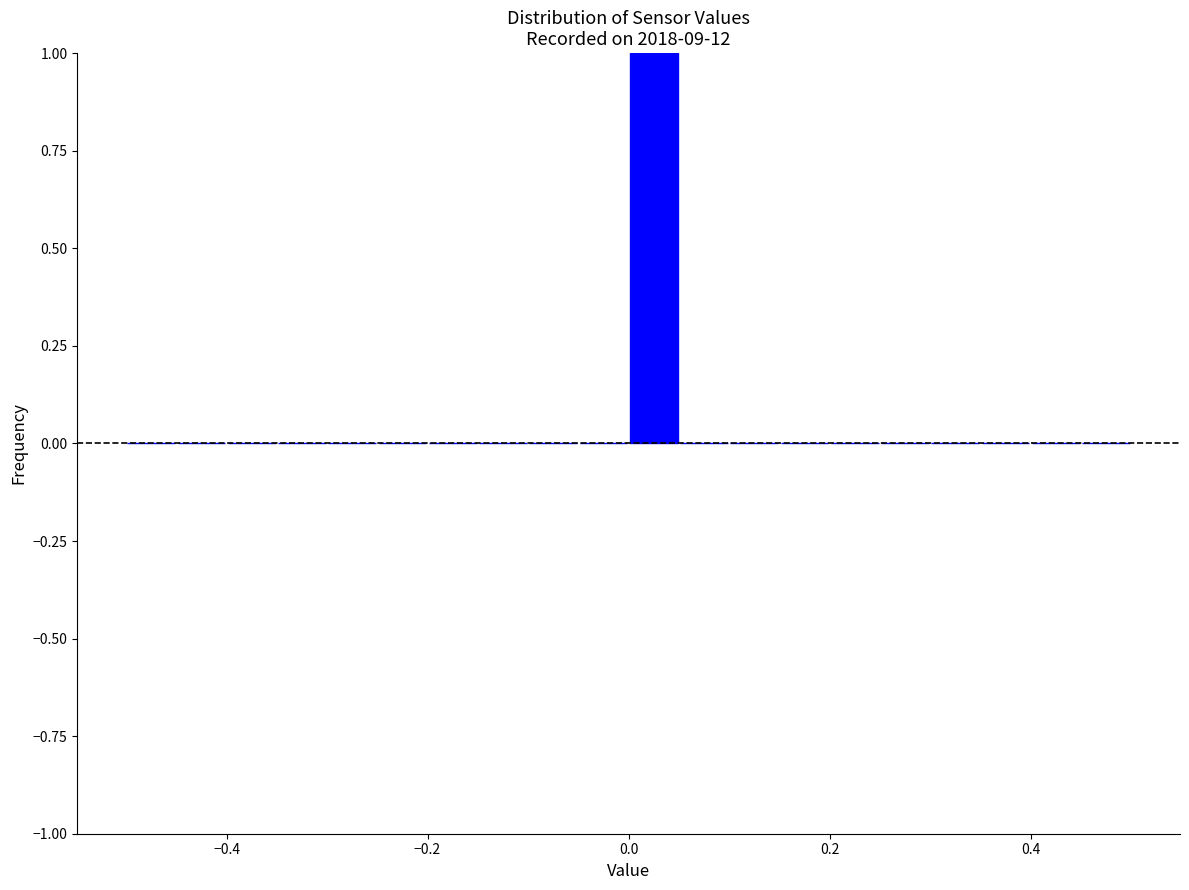

Read against the x-axis, roughly where is the centre of the tallest bar?

0.02